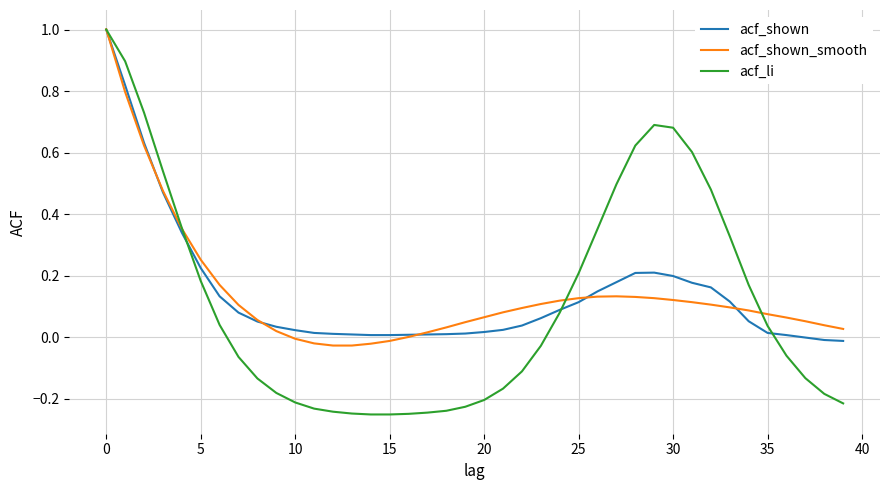

True or false: acf_shown_smooth and acf_shown cross at least once.

True